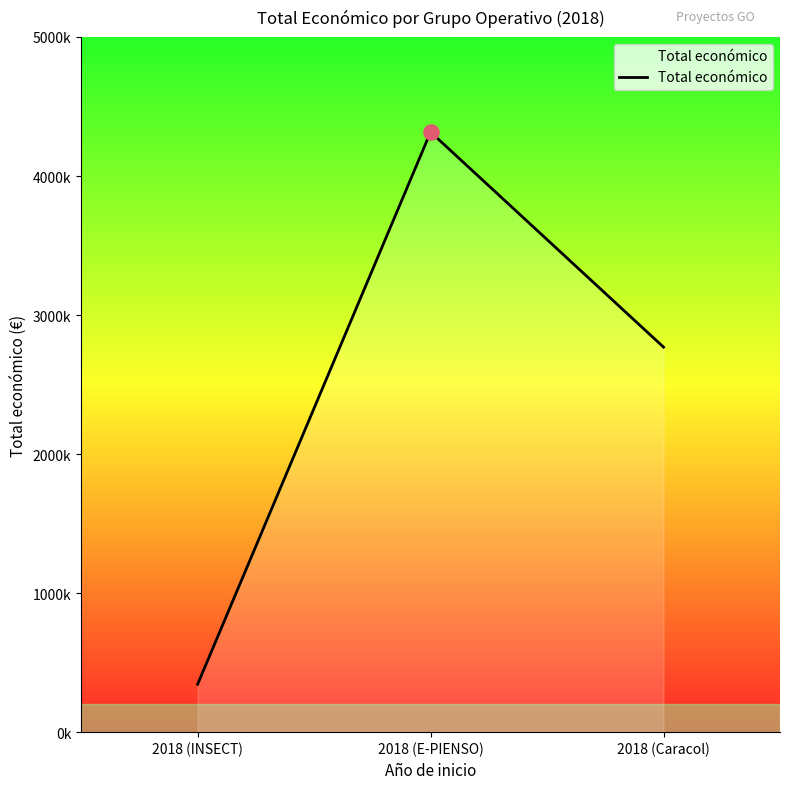

Approximately how many times larger is the value at 2018 (E-PIENSO) compared to 2018 (Caracol)?

1.6